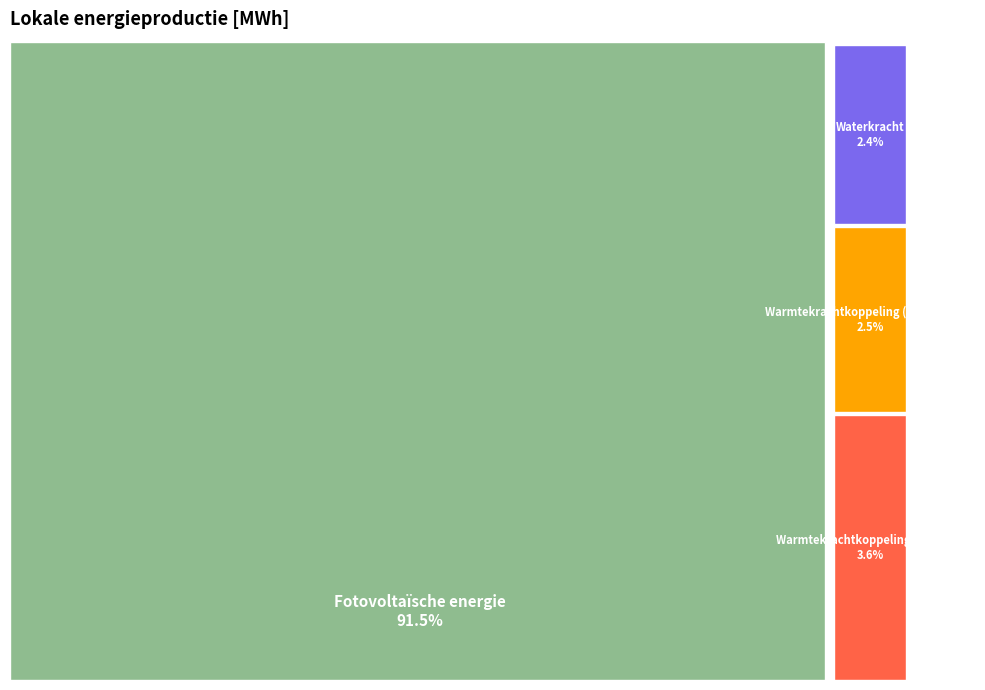

Which category accounts for the majority?

Fotovoltaïsche energie